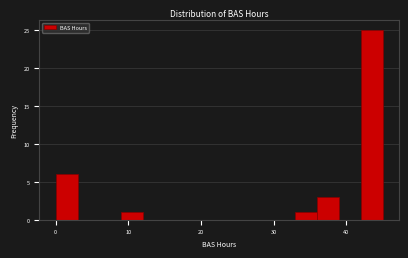

Read against the x-axis, roughly where is the centre of the tallest bar?

44